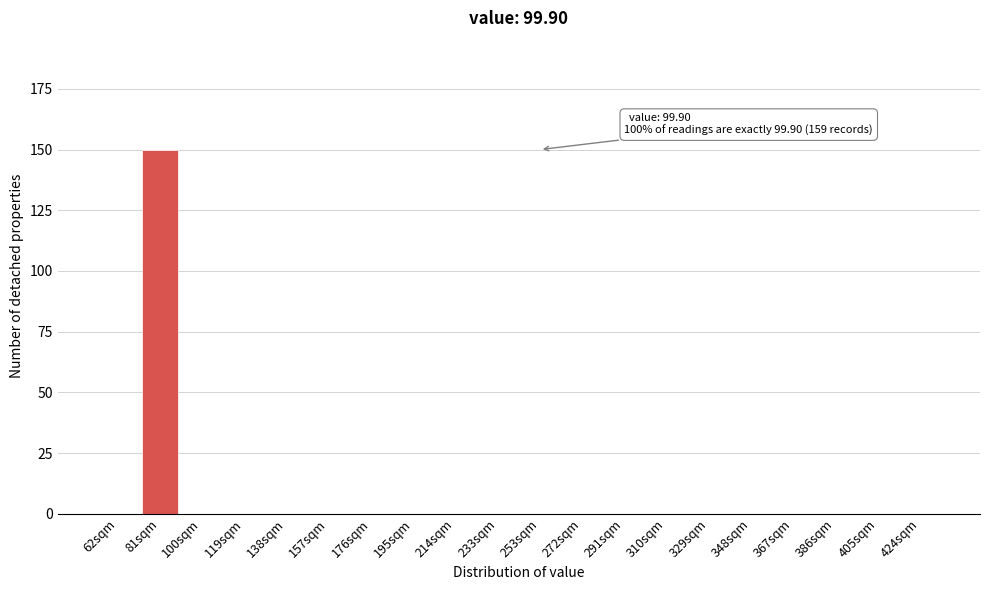

Reading left to right, transcribe all the data shown in this chart.

62sqm=0	81sqm=150	100sqm=0	119sqm=0	138sqm=0	157sqm=0	176sqm=0	195sqm=0	214sqm=0	233sqm=0	253sqm=0	272sqm=0	291sqm=0	310sqm=0	329sqm=0	348sqm=0	367sqm=0	386sqm=0	405sqm=0	424sqm=0